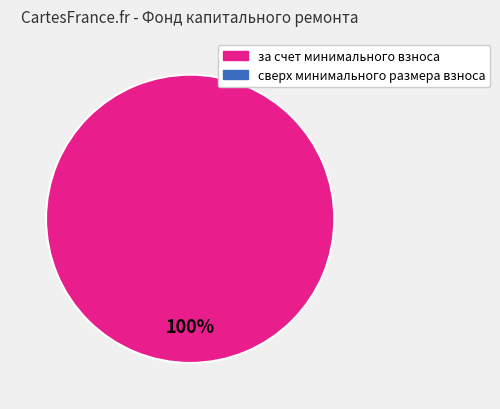

Does any single category account for the majority?

Yes